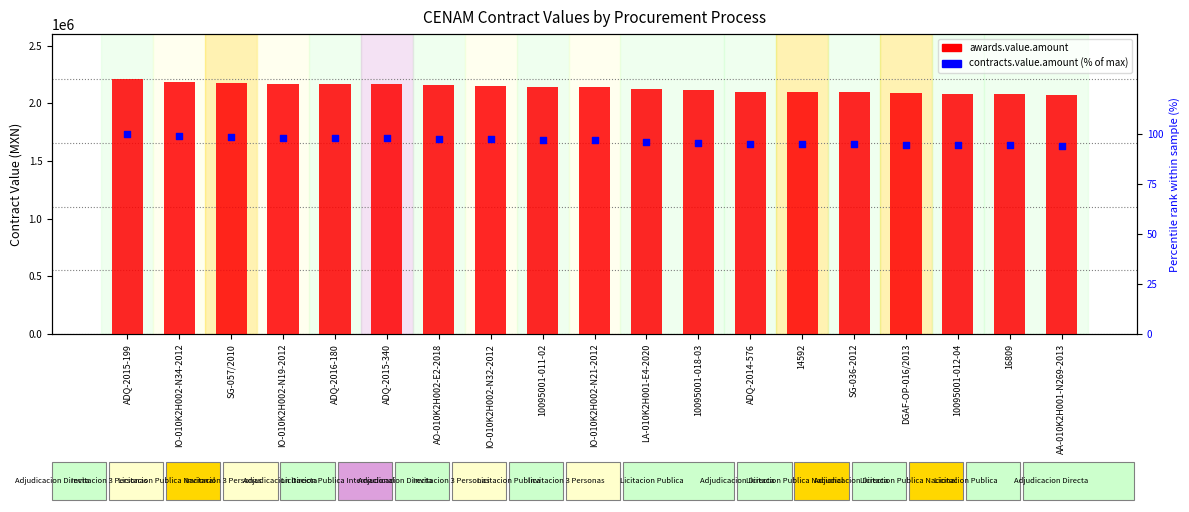

At which category is the sum across all series the highest?

ADQ-2015-199